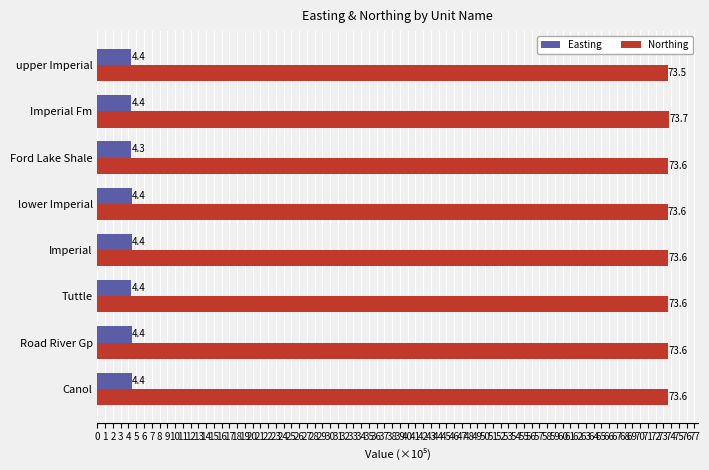

What is the average value of the Northing series?

73.6